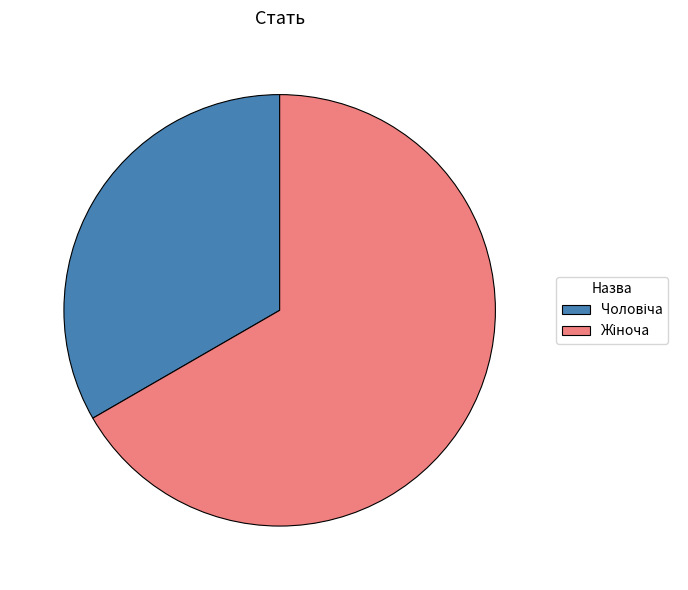

Does any single category account for the majority?

Yes